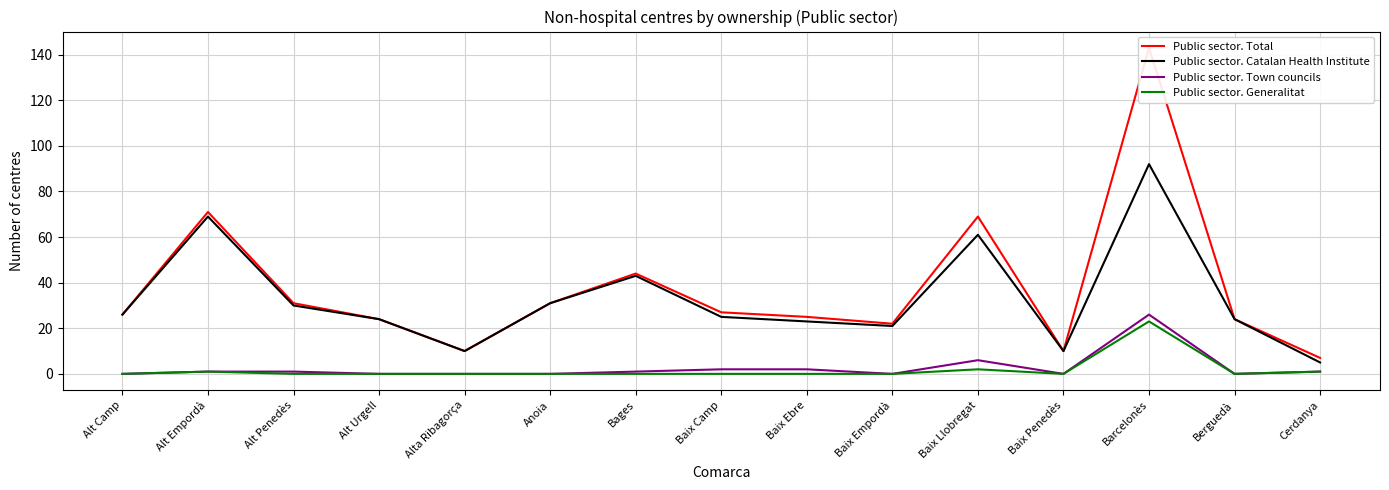

How many data points in Public sector. Generalitat are above 0?

4